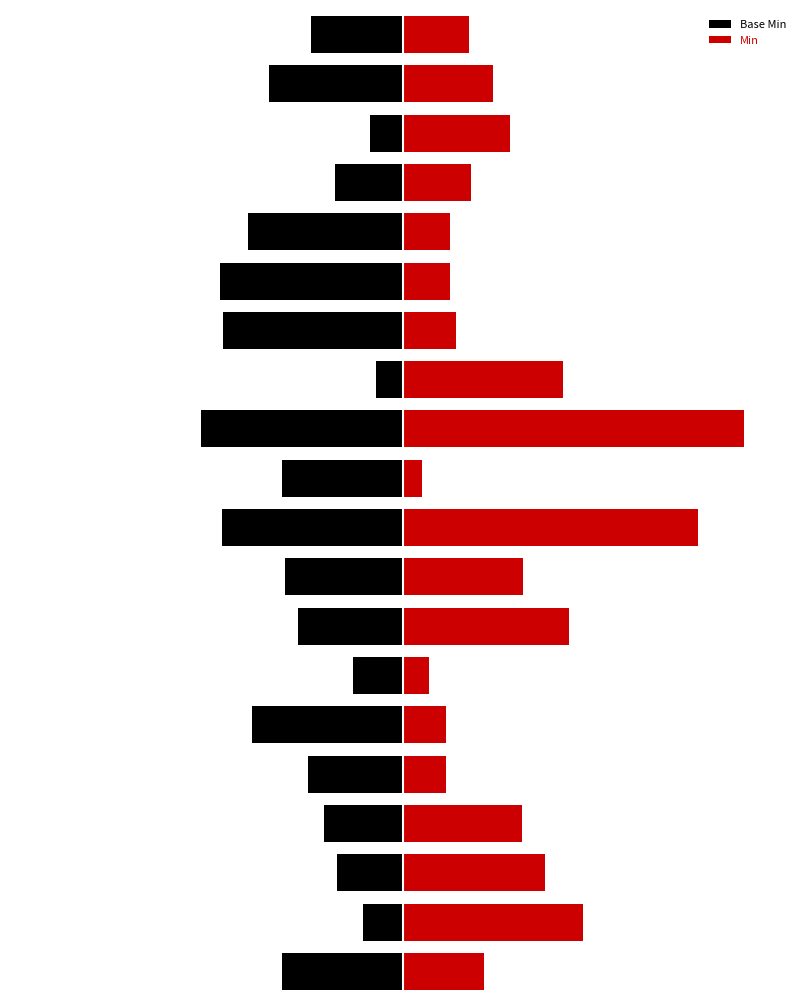

At how many categories does at least one series exceed 1?

5